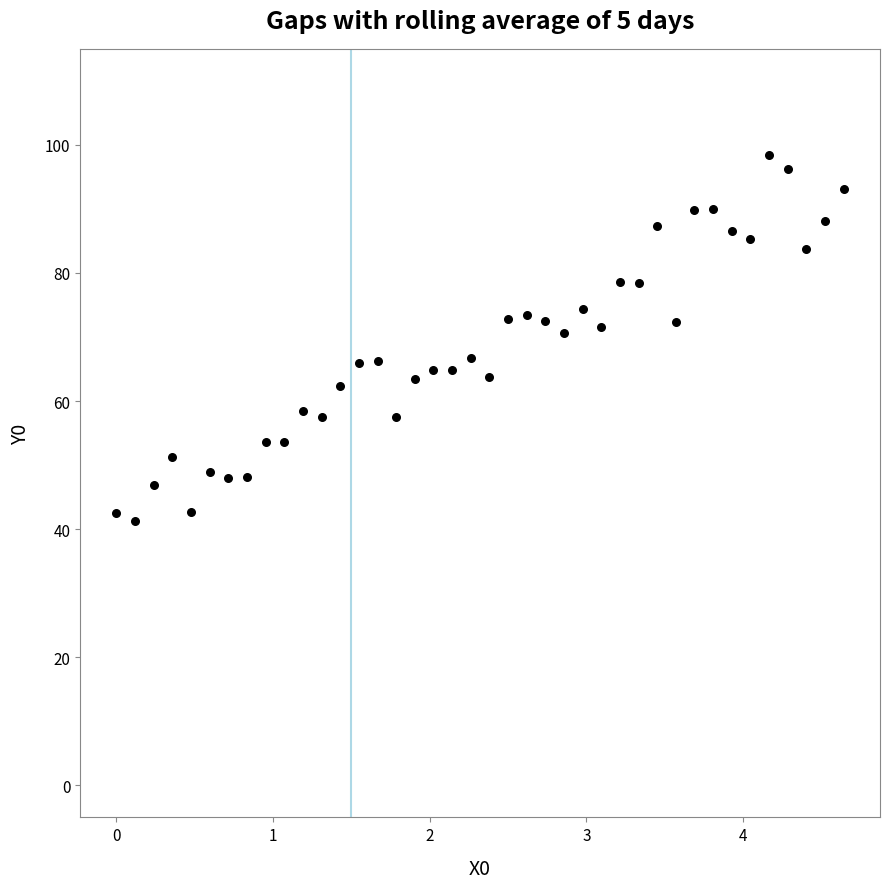

What is the range of X values (max minus min)?

4.6